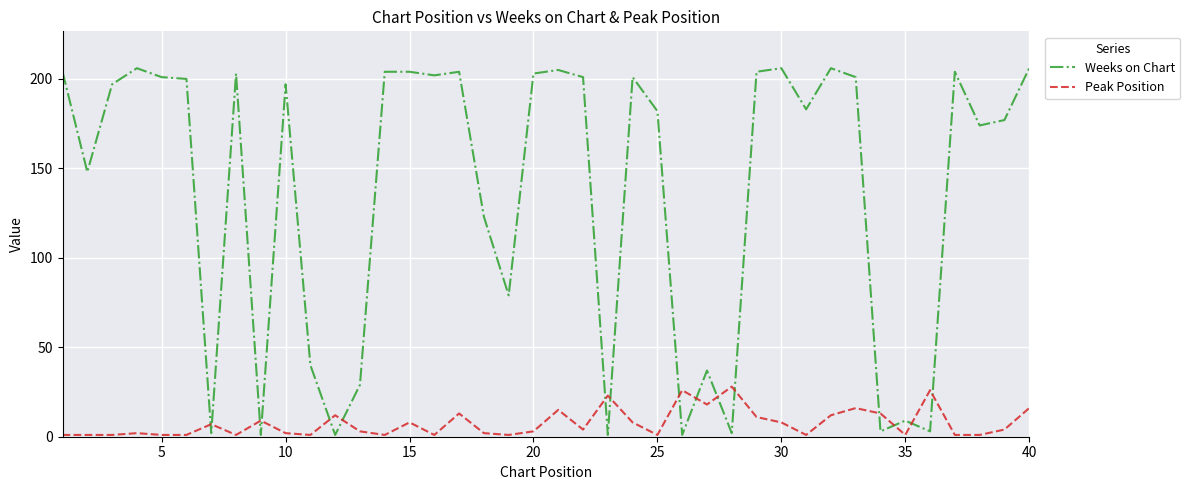

How many lines are shown in the chart?

2